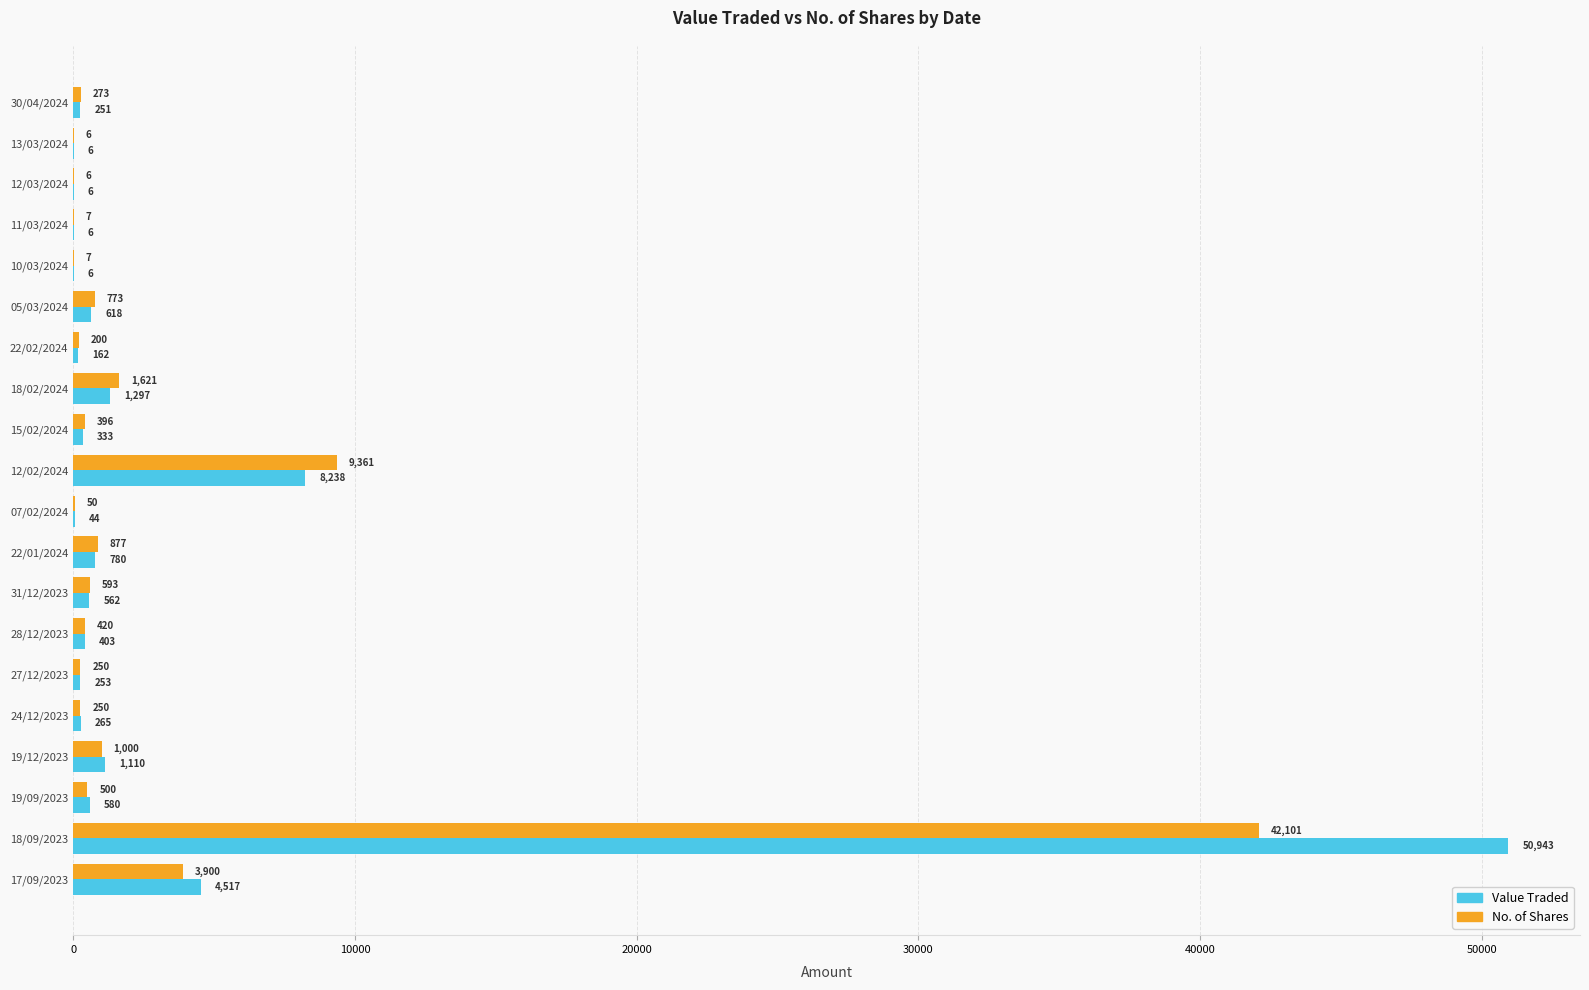

Is the value of Value Traded at 27/12/2023 greater than the value of No. of Shares at 12/02/2024?

No